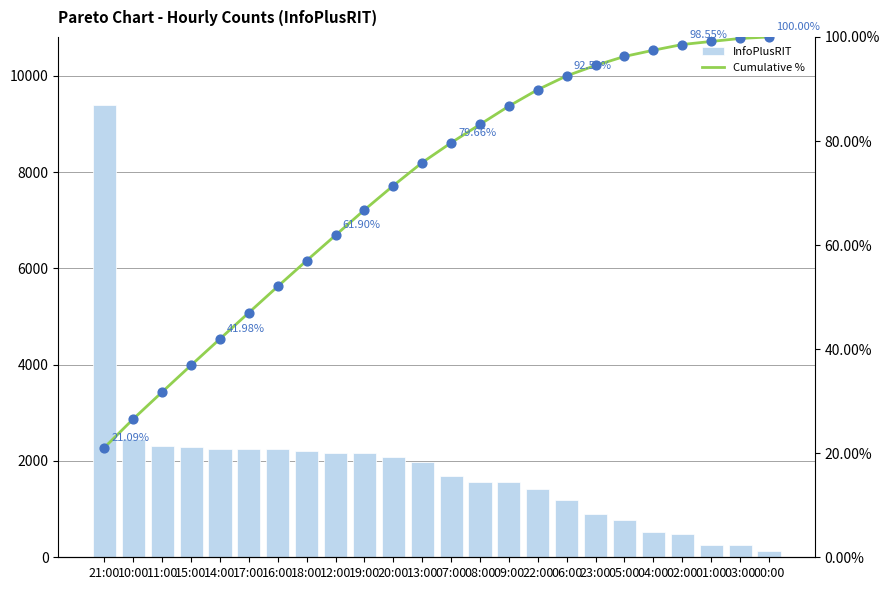

At which category is the sum across all series the highest?

21:00